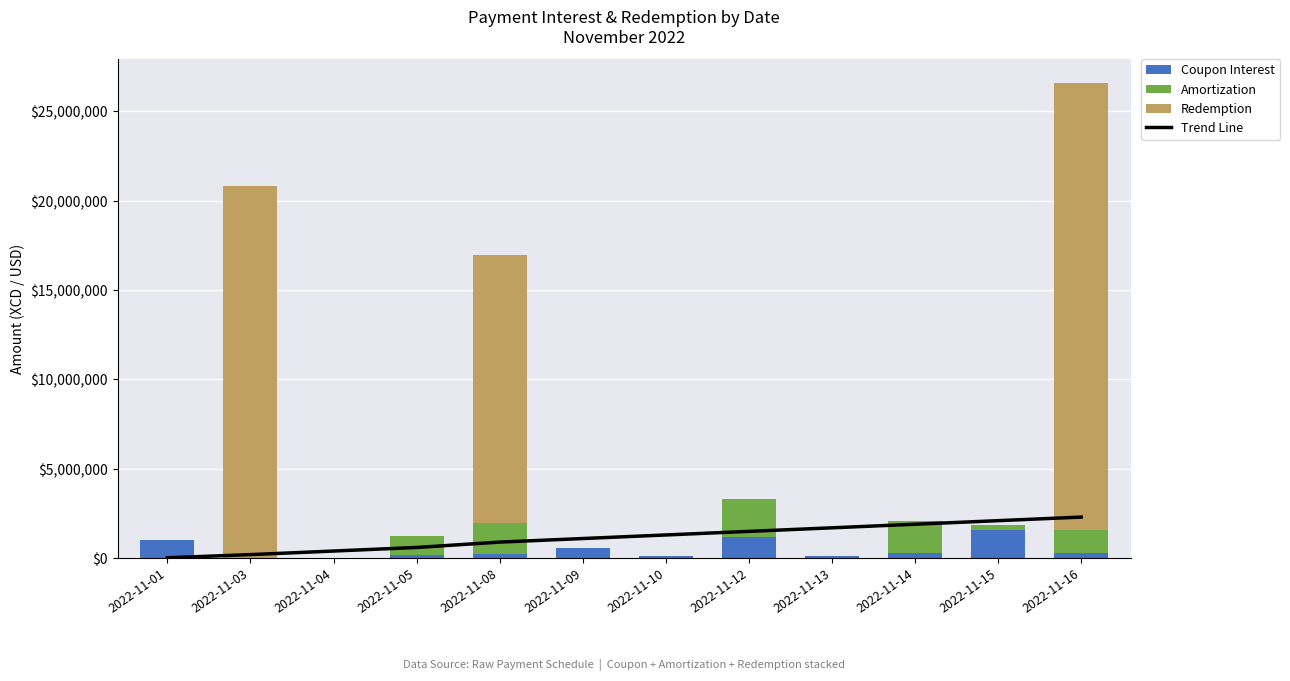

How many series are shown in this chart?

4